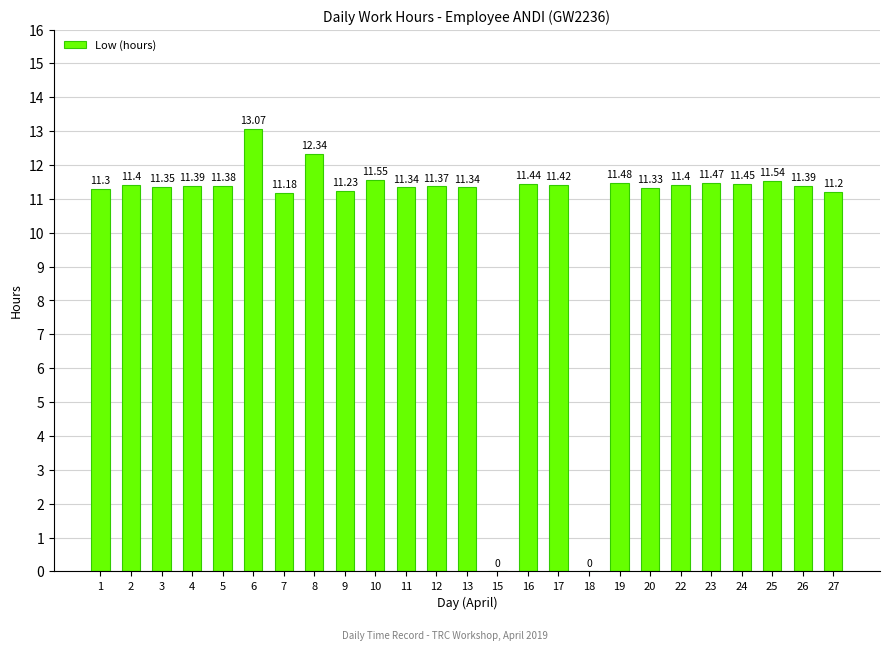

What is the sum of all values?

264.4